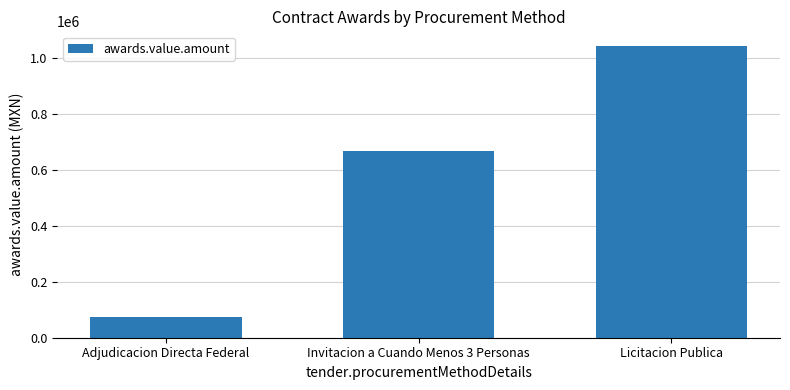

Reading right to left, what are all the values shown in this chart?

1042865.2	666375.5	72564.9